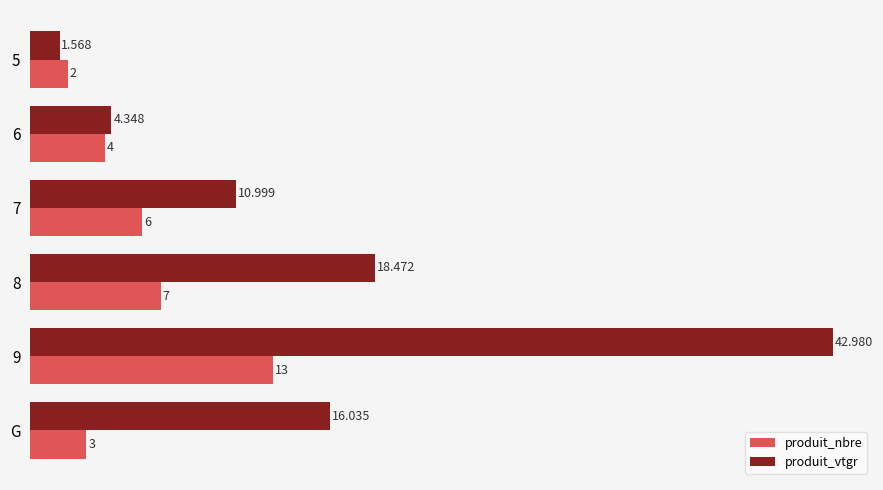

Which series has the largest total across all categories?

produit_vtgr